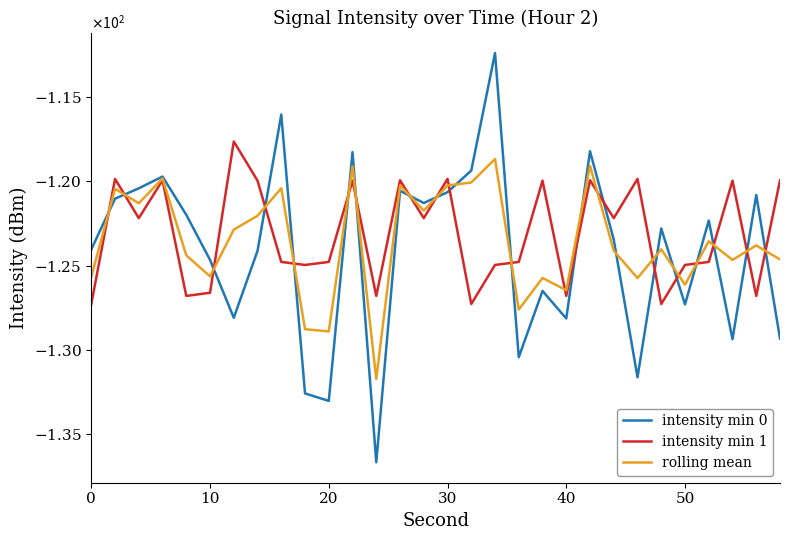

Does the chart display data point markers on the line(s)?

No